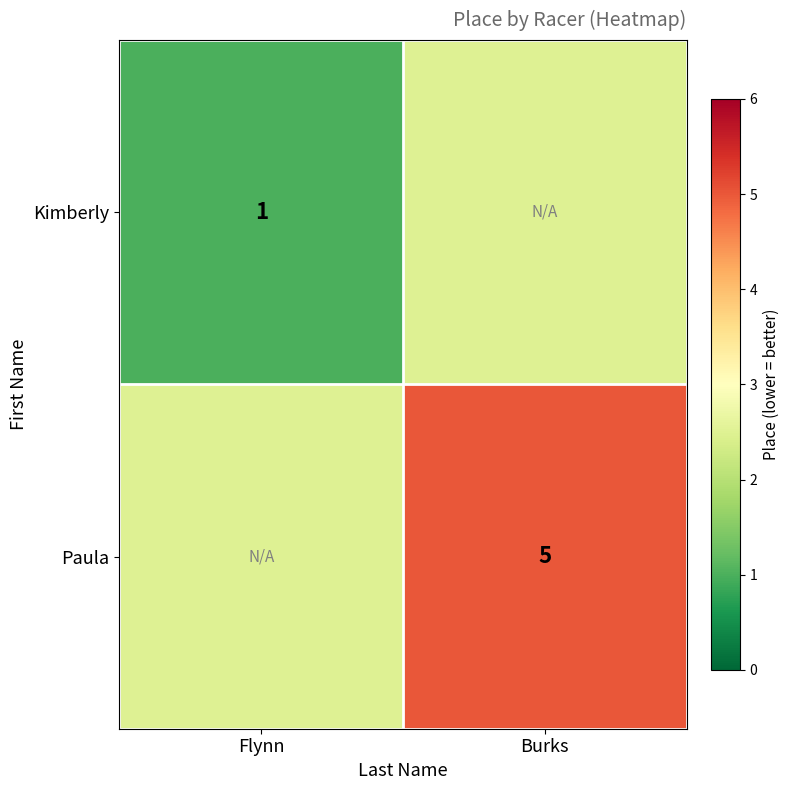

Is the value of Paula at Burks greater than the value of Kimberly at Flynn?

Yes